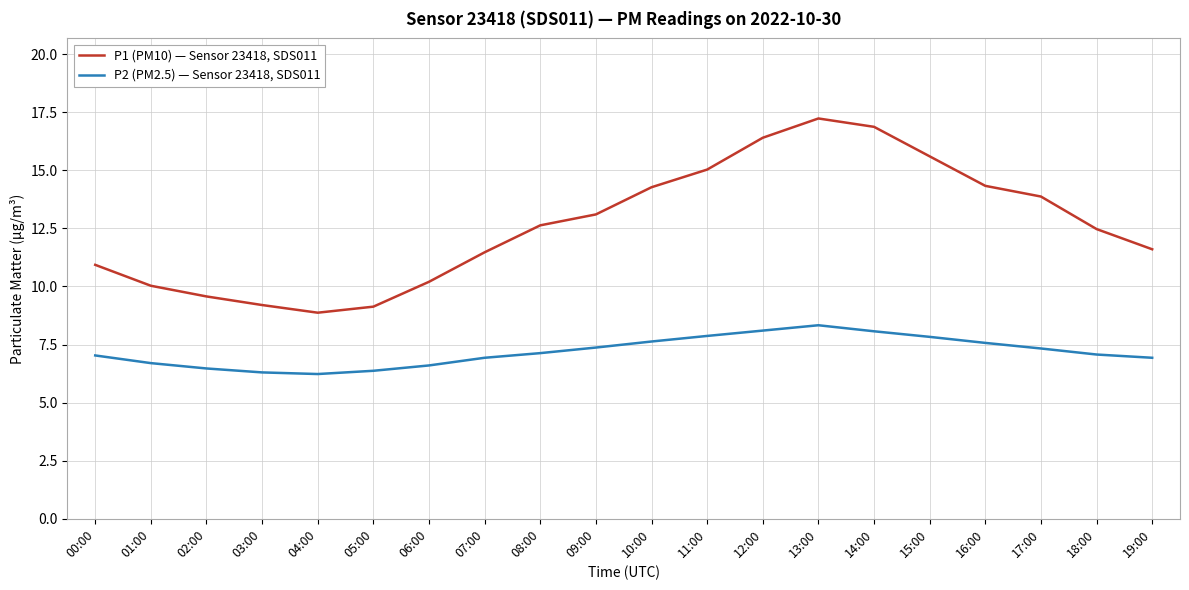

True or false: P1 (PM10) — Sensor 23418, SDS011 has more than 2 points higher than both neighbors.

False